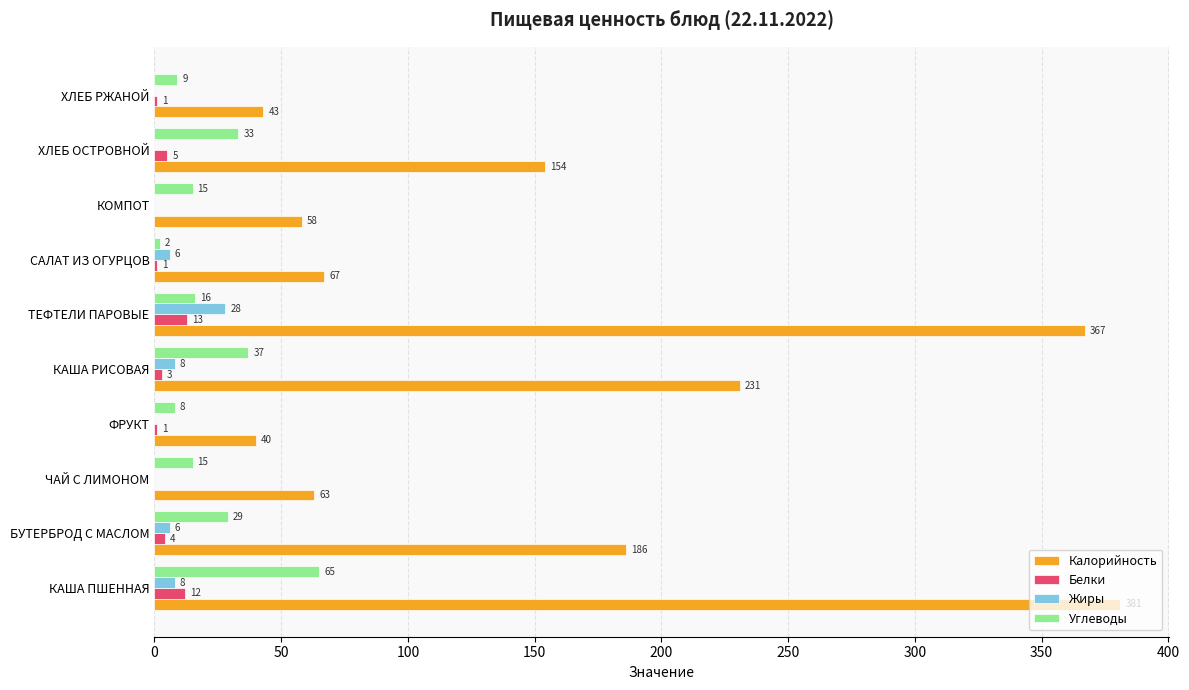

The Жиры series shows 8 at КАША ПШЕННАЯ. True or false?

True